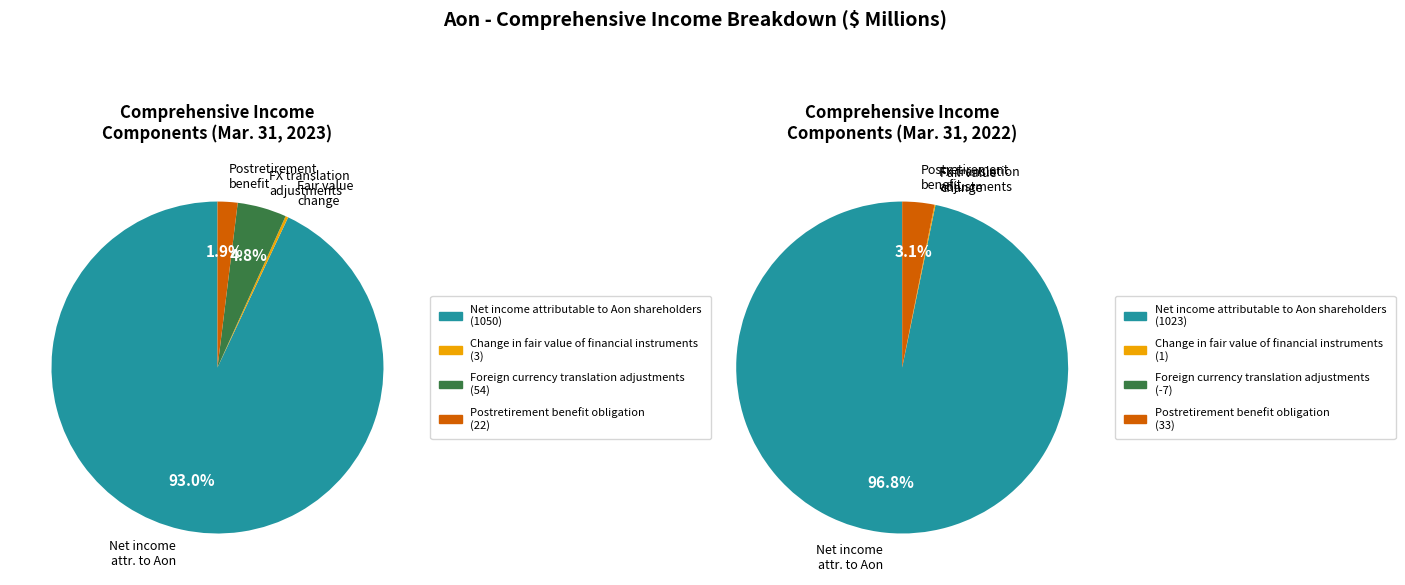

To the nearest percent, what is the combined percentage of Change in fair value of financial instruments and Postretirement benefit obligation?

3%